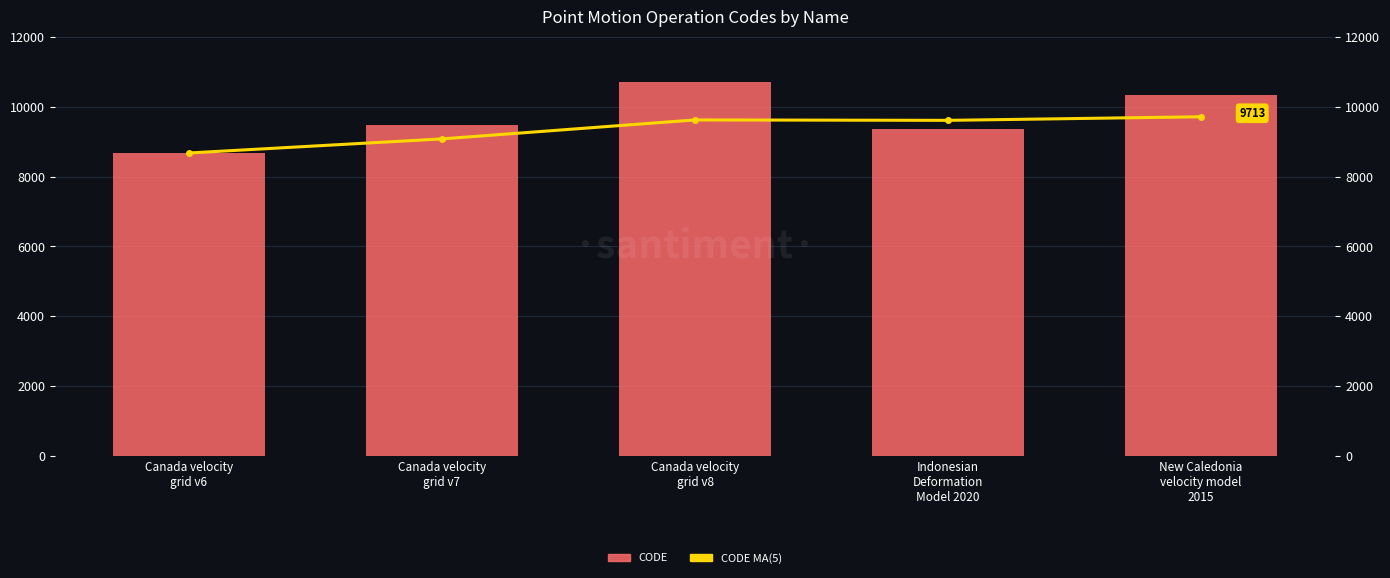

Reading left to right, what are all the values shown in this chart?

CODE: Canada velocity
grid v6=8676.0	Canada velocity
grid v7=9483.0	Canada velocity
grid v8=10707.0	Indonesian
Deformation
Model 2020=9375.0	New Caledonia
velocity model
2015=10323.0
CODE MA(5): Canada velocity
grid v6=8676.0	Canada velocity
grid v7=9079.5	Canada velocity
grid v8=9622.0	Indonesian
Deformation
Model 2020=9610.2	New Caledonia
velocity model
2015=9712.8